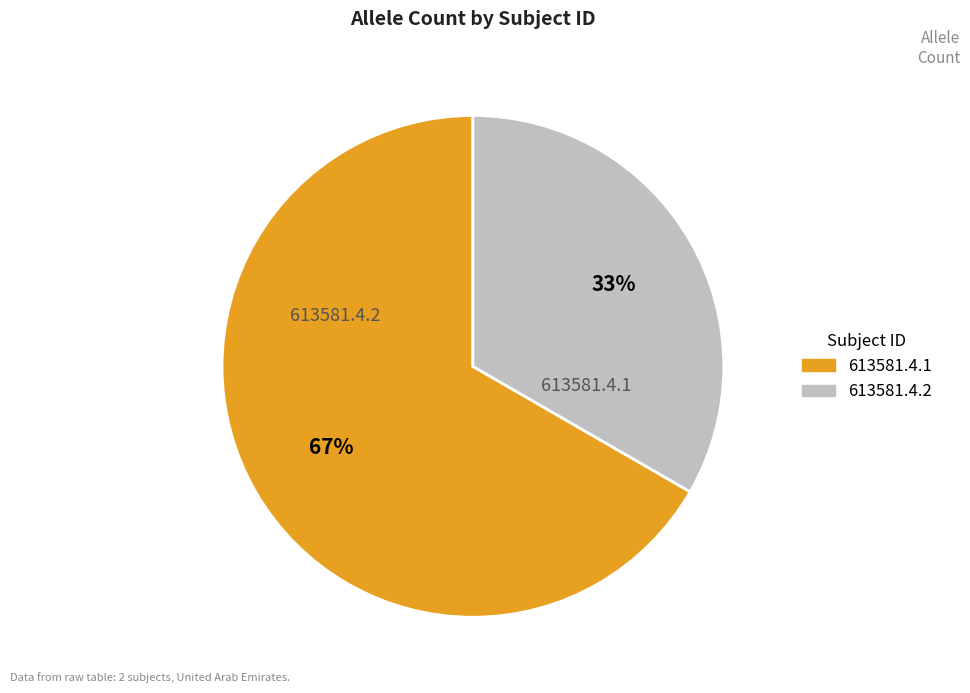

What is the ratio of the value at 613581.4.1 to the value at 613581.4.2?

2.0